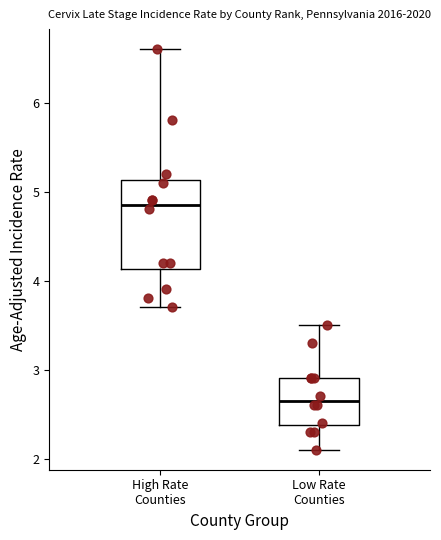

Comparing the boxes themselves (not the whiskers), which one is the tallest?

High Rate Counties